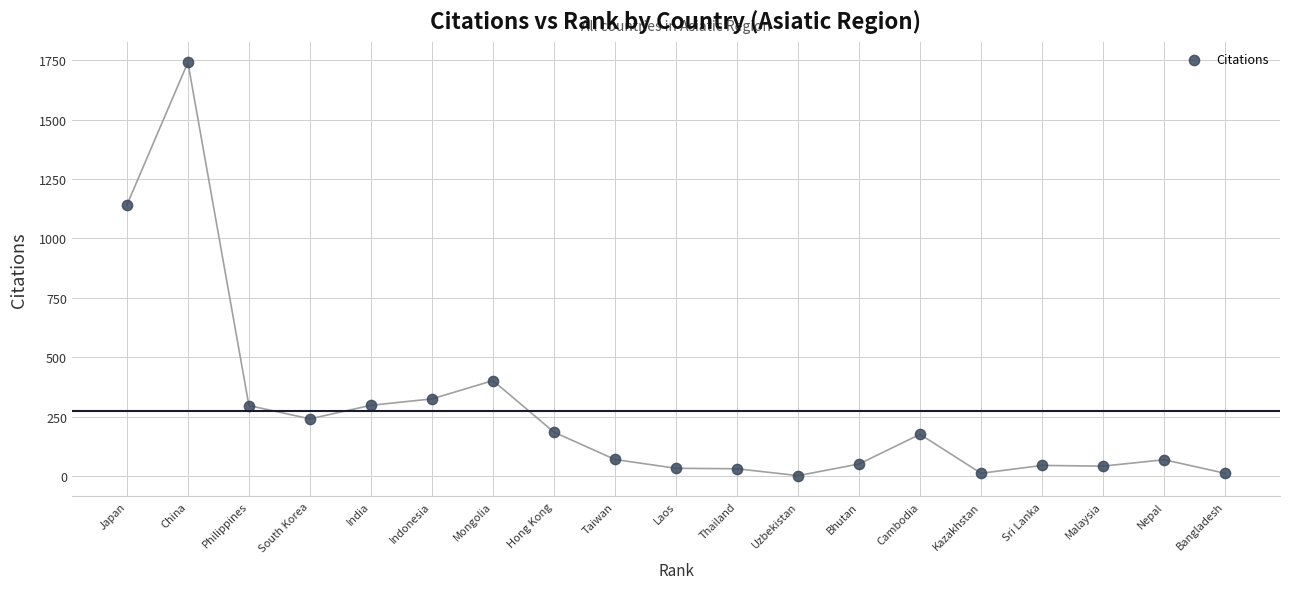

What Y value in the scatter plot is closest to 871?

1141